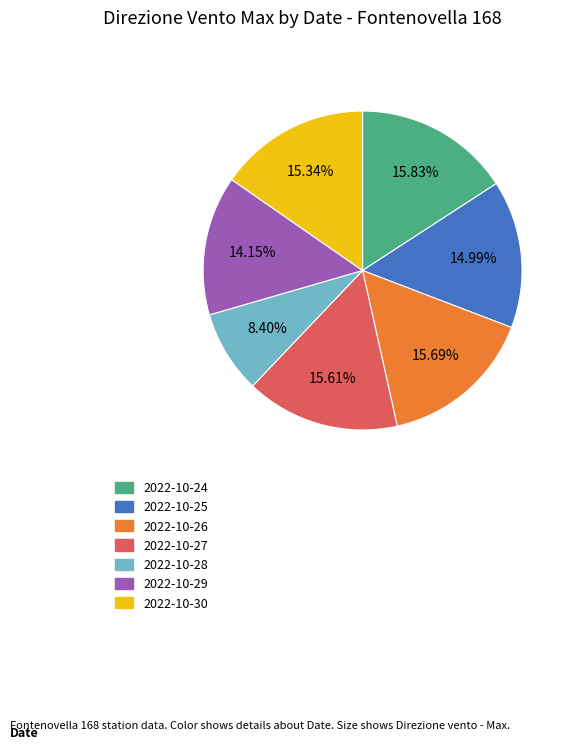

What is the ratio of the value at 2022-10-26 to the value at 2022-10-28?

1.9